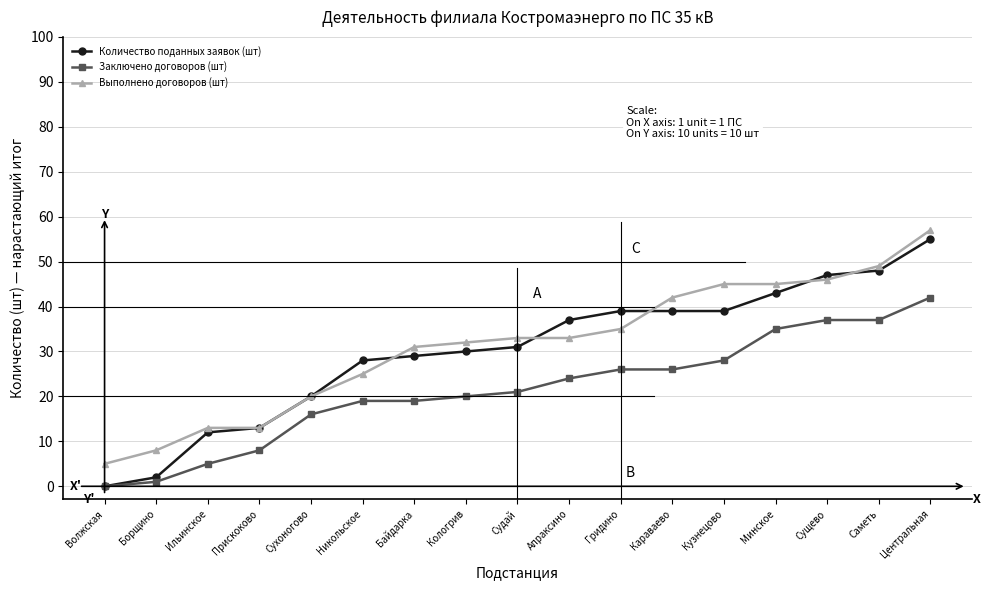

At which label does Количество поданных заявок (шт) reach its peak?

Центральная